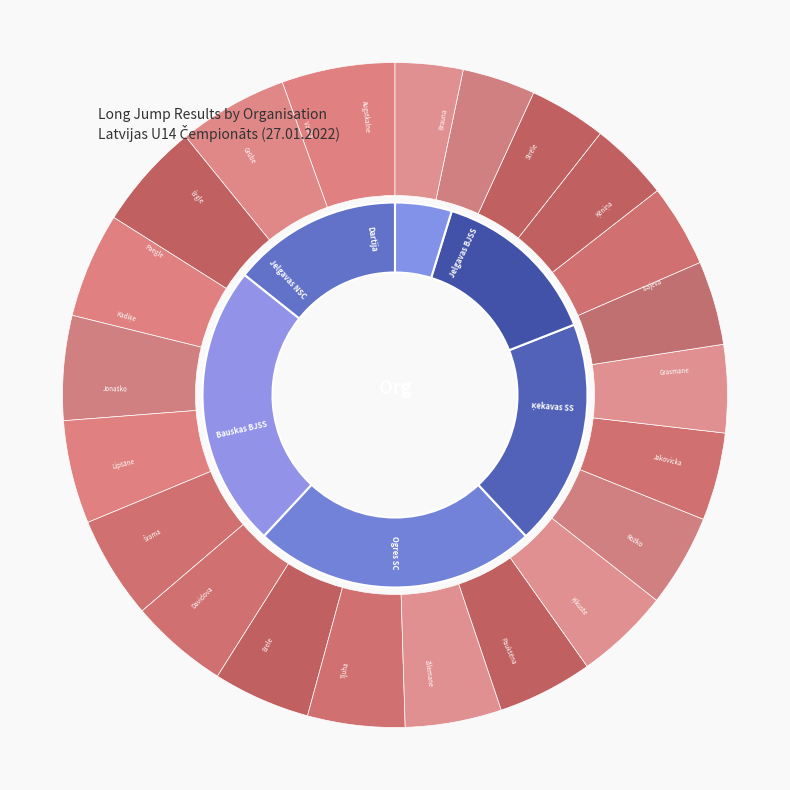

Is it true that Dartija is 5% of the pie?

True